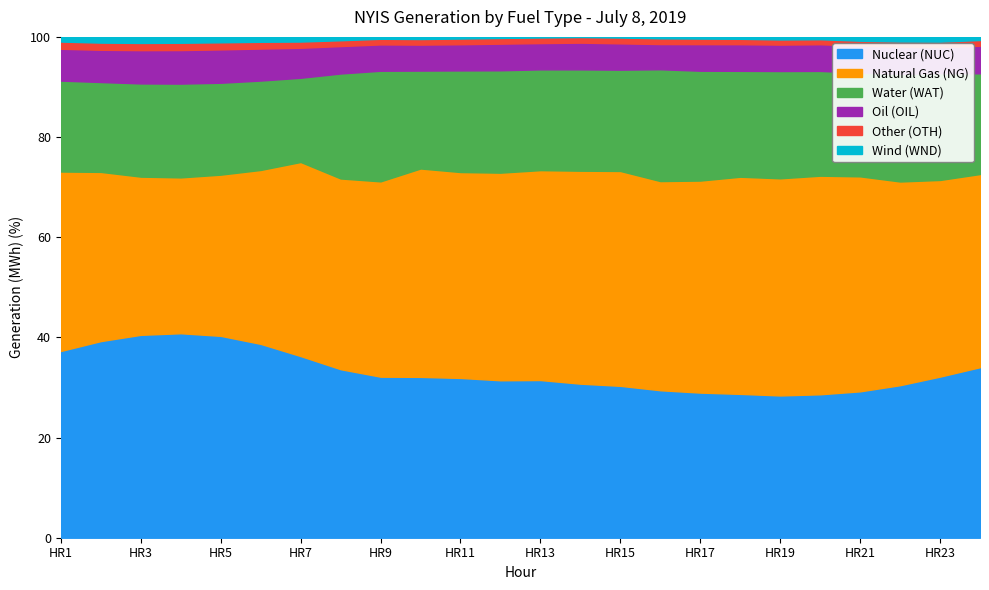

What is the minimum value for Nuclear (NUC)?

28.4